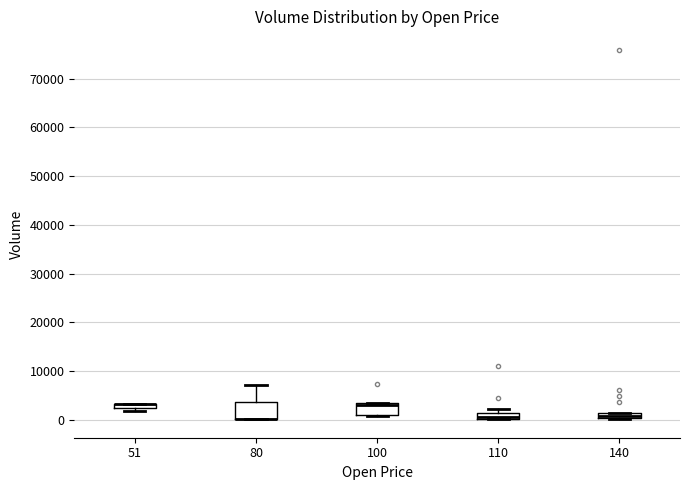

Which box is the tallest, from its lower edge to its upper edge?

80